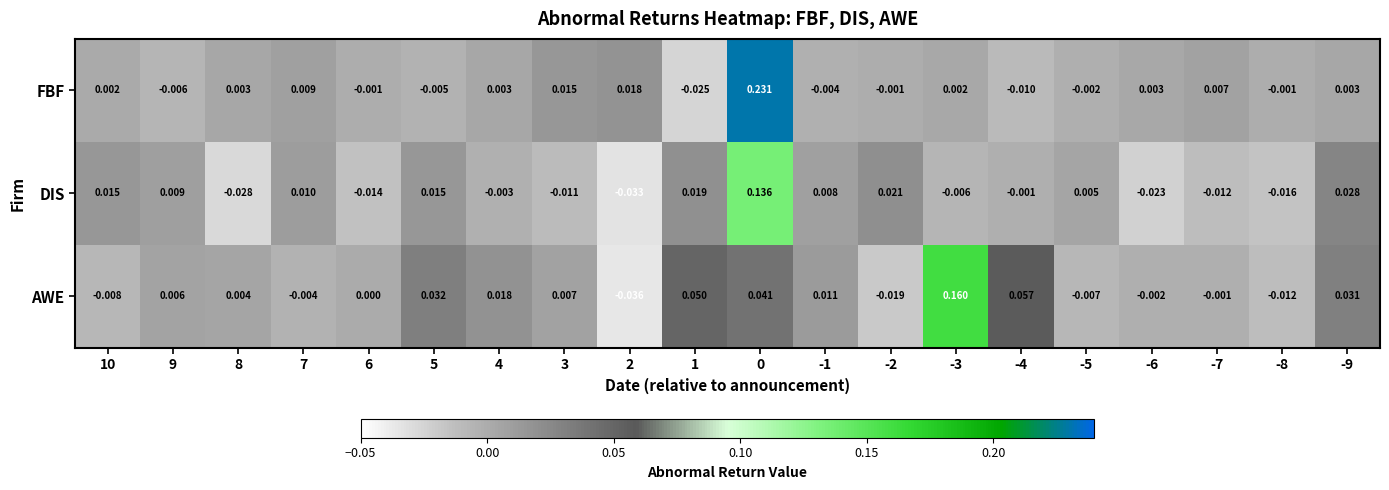

How many values in DIS are below zero?

10